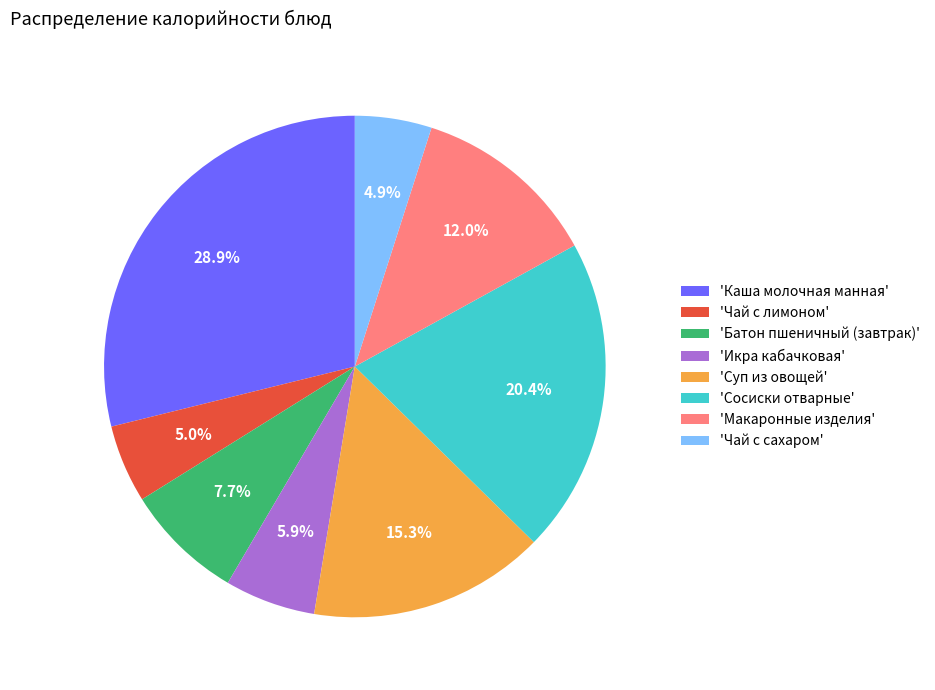

What is the largest slice in the pie chart?

'Каша молочная манная'